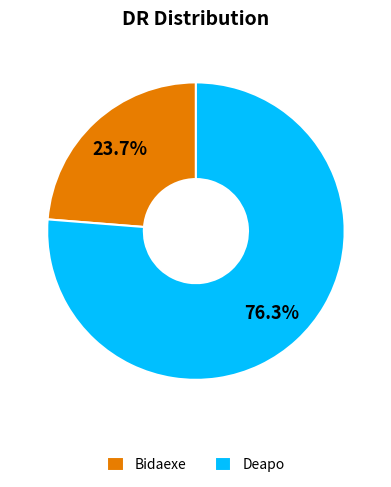

To the nearest percent, what is the difference between the largest and smallest slice percentages?

53%